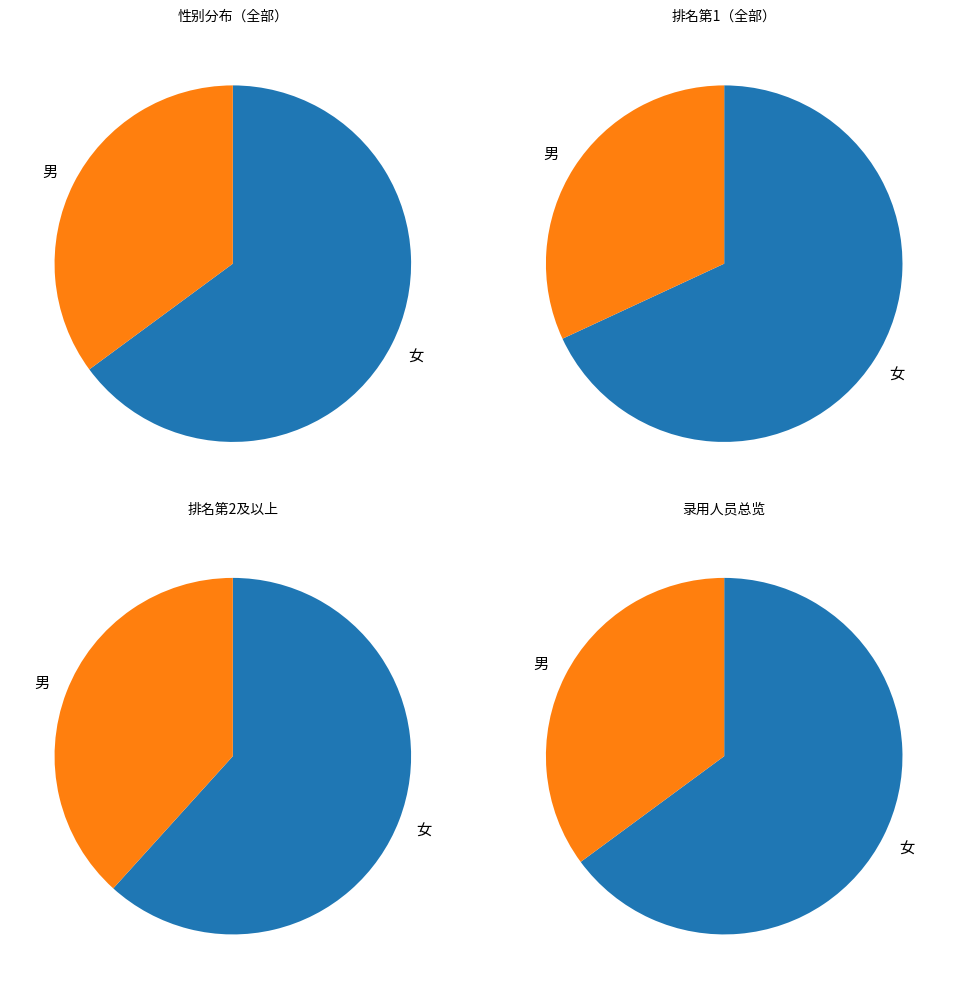

Which slice represents more than half of the pie?

女